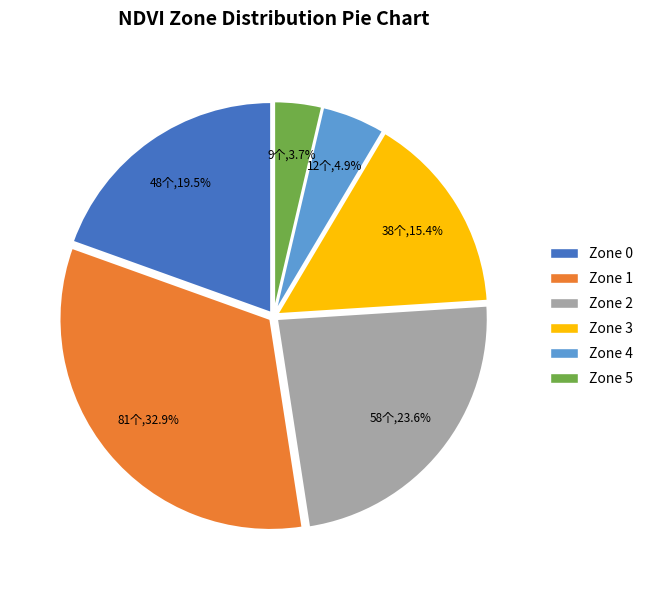

To the nearest percent, what is the combined percentage of Zone 4 and Zone 0?

24%